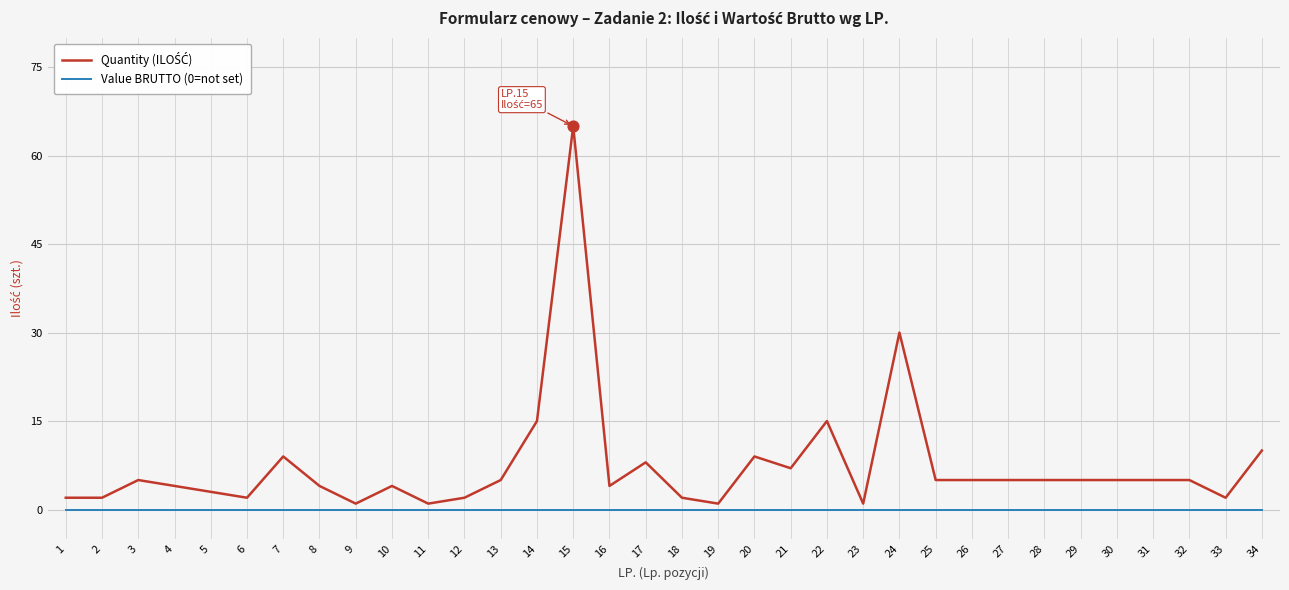

At which category is the sum across all series the highest?

15